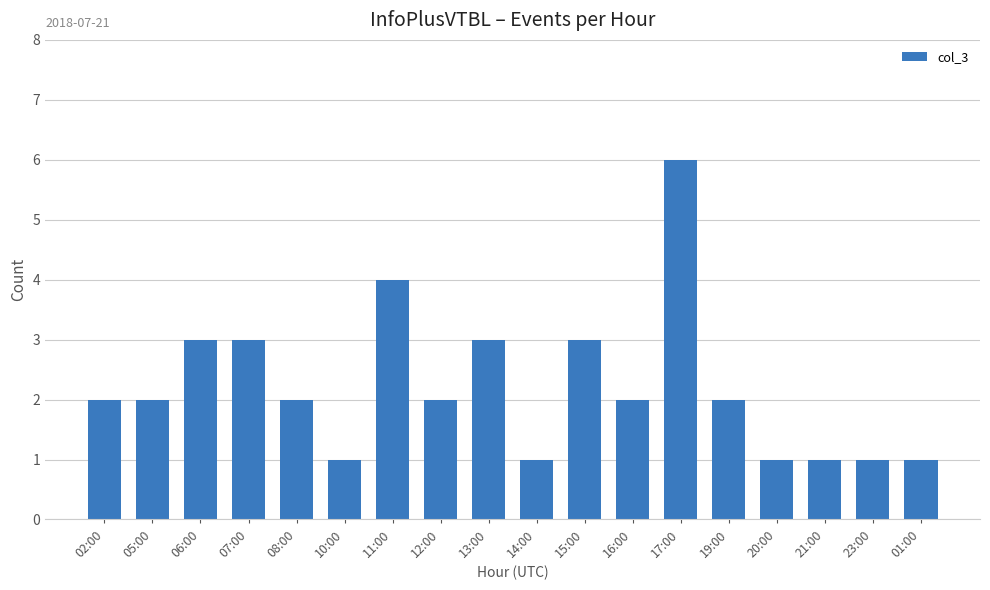

Reading right to left, what are all the values shown in this chart?

01:00=1	23:00=1	21:00=1	20:00=1	19:00=2	17:00=6	16:00=2	15:00=3	14:00=1	13:00=3	12:00=2	11:00=4	10:00=1	08:00=2	07:00=3	06:00=3	05:00=2	02:00=2